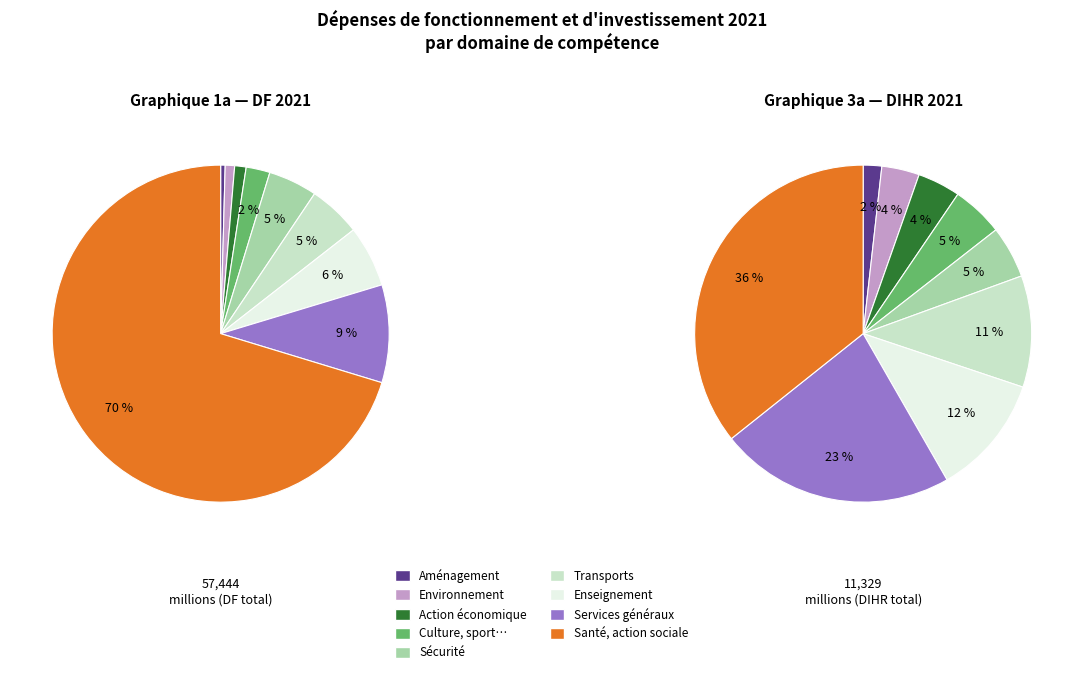

To the nearest percent, what is the difference between the largest and smallest slice percentages?

70%